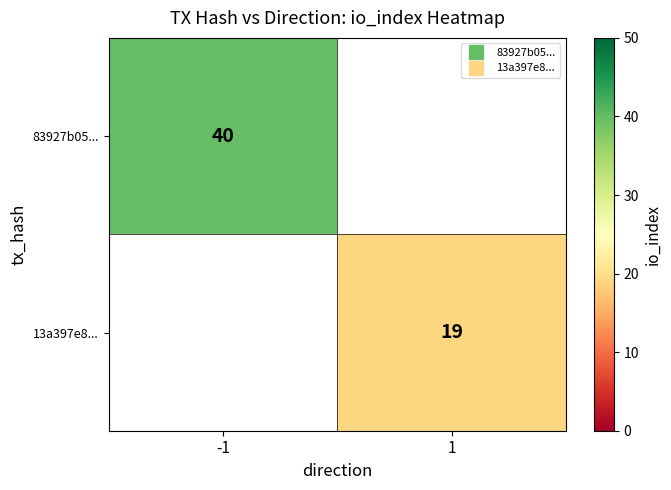

At which category does the chart reach its peak across all series?

-1